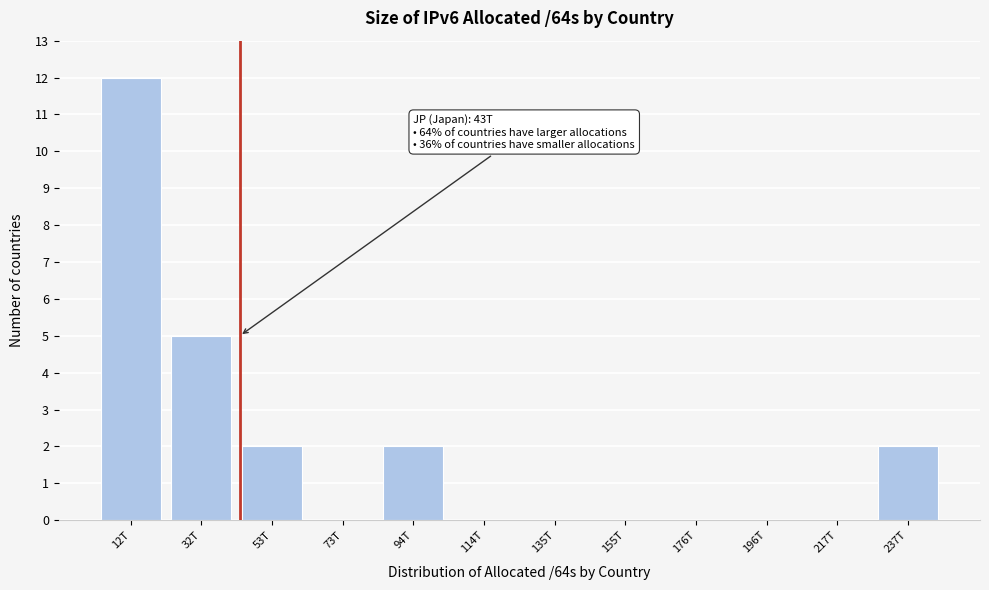

Reading right to left, what are all the values shown in this chart?

237T=2	217T=0	196T=0	176T=0	155T=0	135T=0	114T=0	94T=2	73T=0	53T=2	32T=5	12T=12